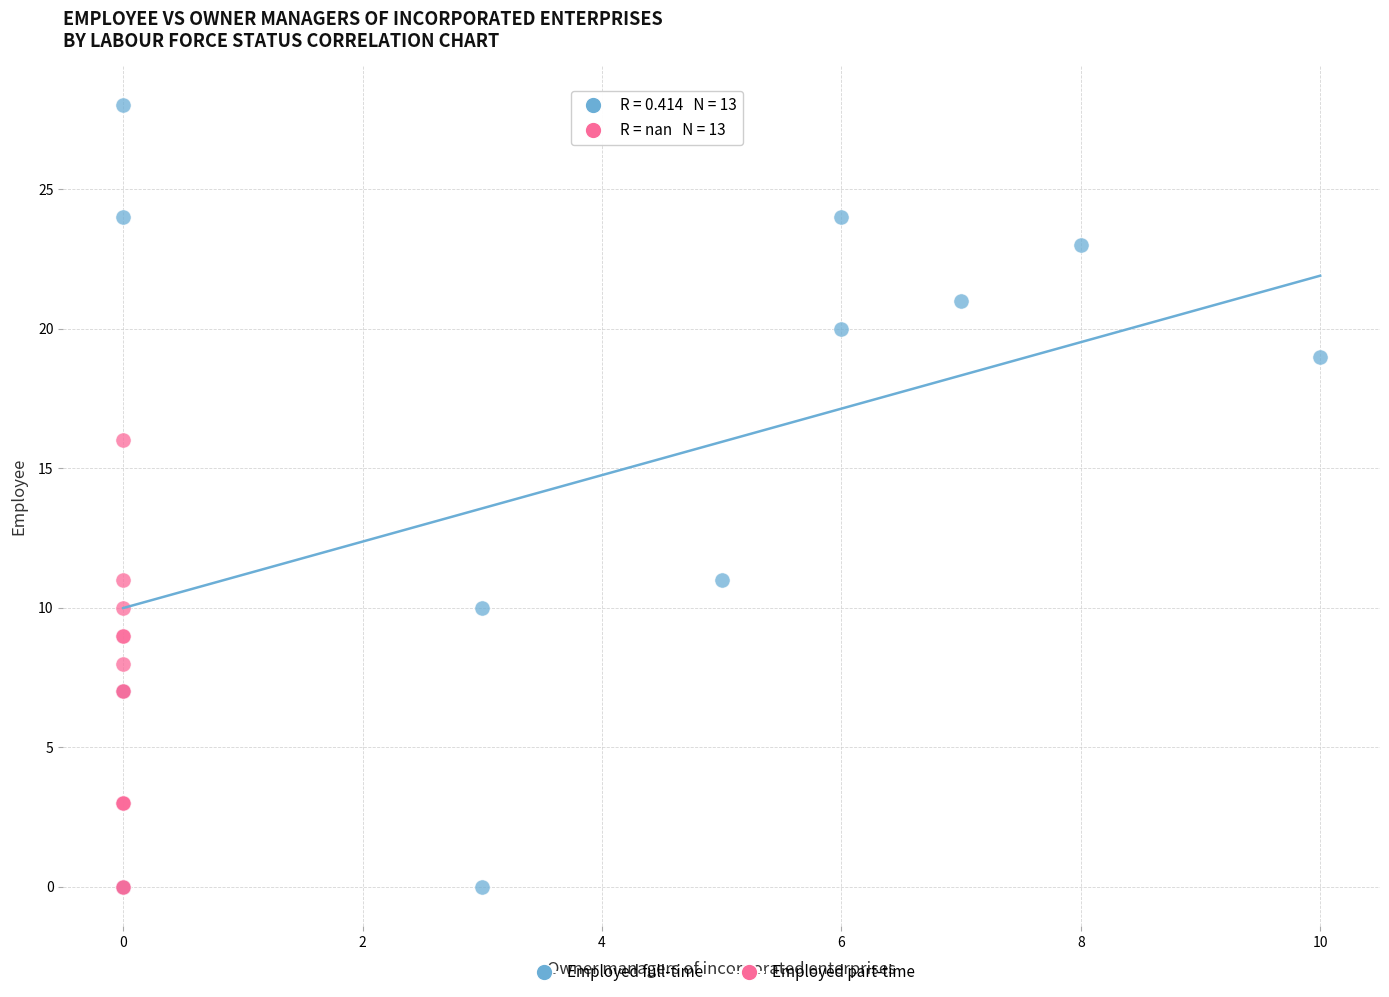

Which series reaches the maximum Y coordinate?

Employed full-time